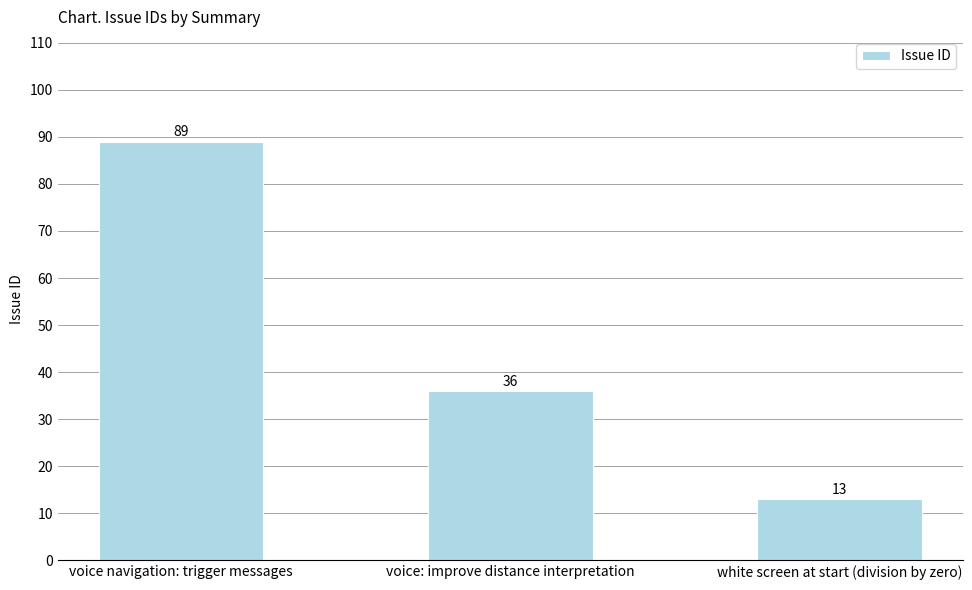

What is the greatest value displayed?

89